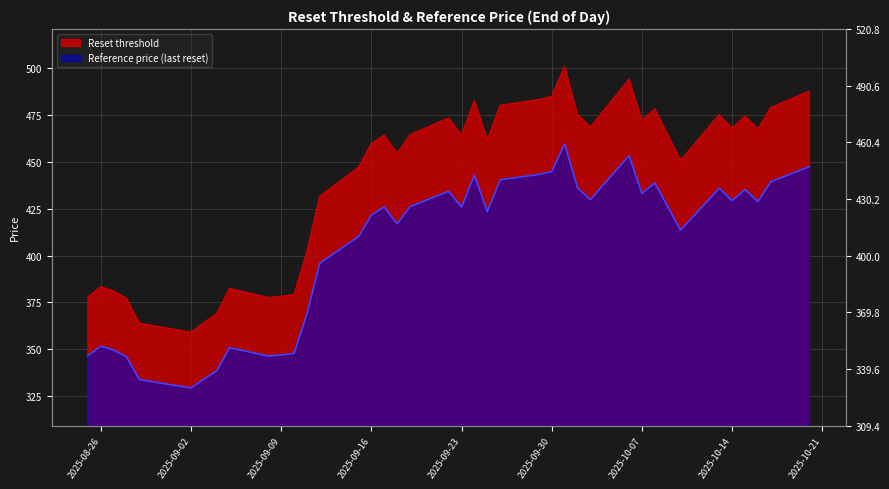

What is the difference between the highest and lowest values at 2025-10-16?

38.6